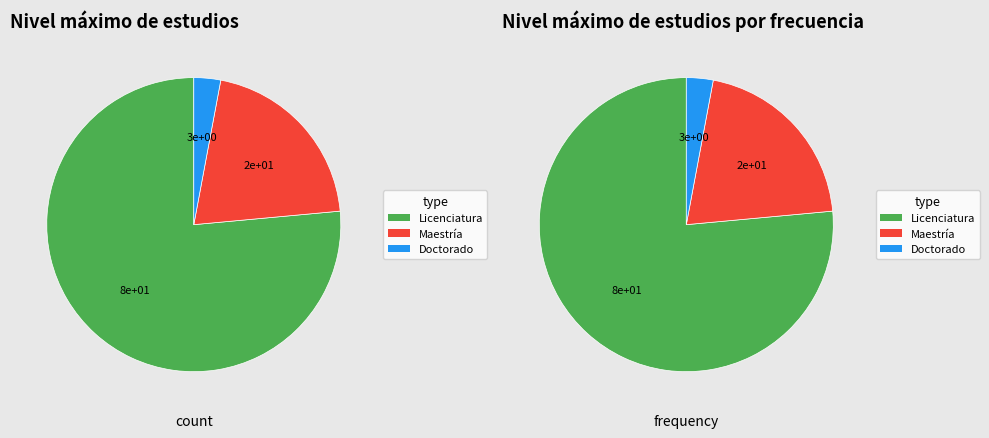

What portion of the pie excludes Maestría?

79.4%